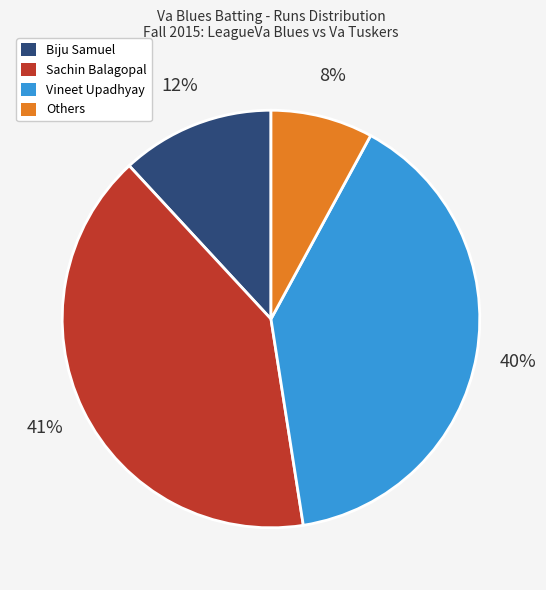

The Biju Samuel slice represents 12% of the pie. True or false?

True